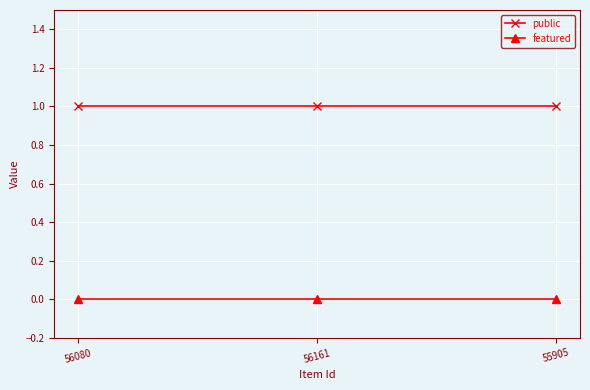

The value of public at 55905 is 1. True or false?

True